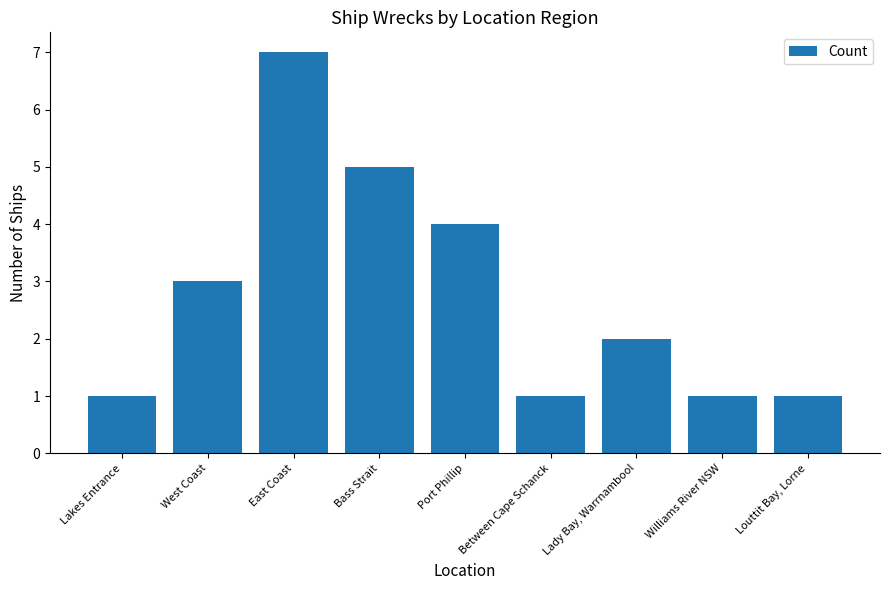

Reading left to right, extract all data points from this chart.

1	3	7	5	4	1	2	1	1